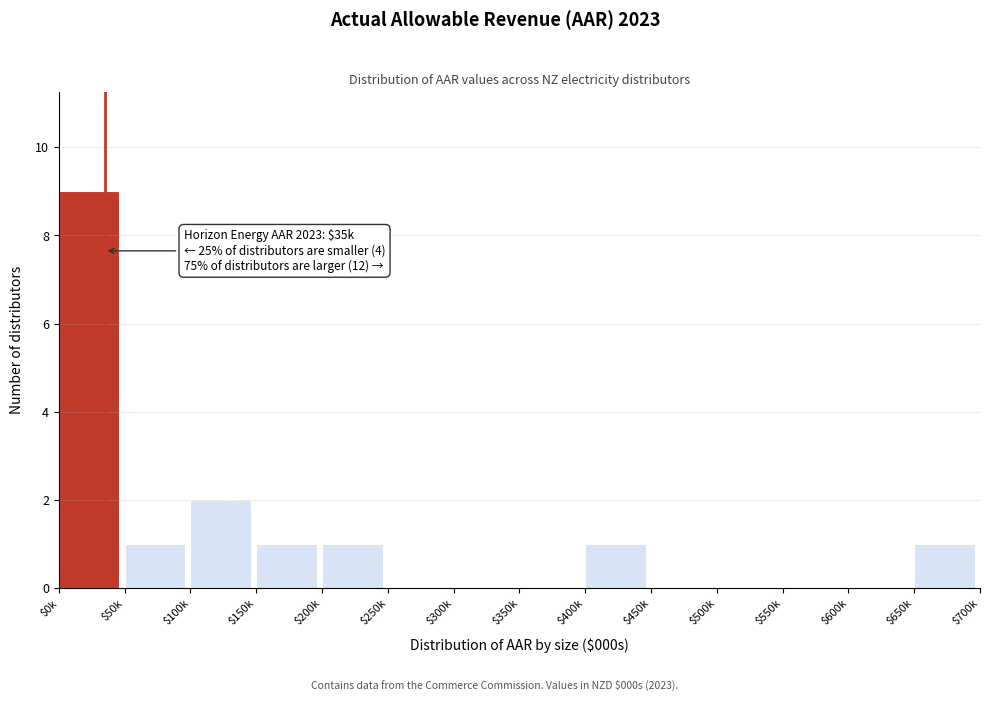

At which label is the value closest to 4?

$100k